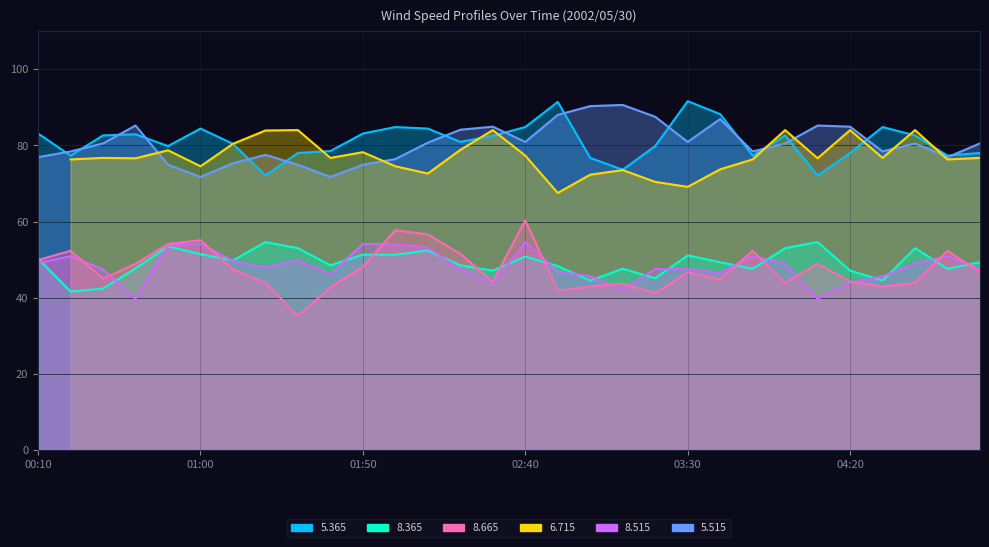

The value of   8.515 at 01:30 is 49.9. True or false?

True